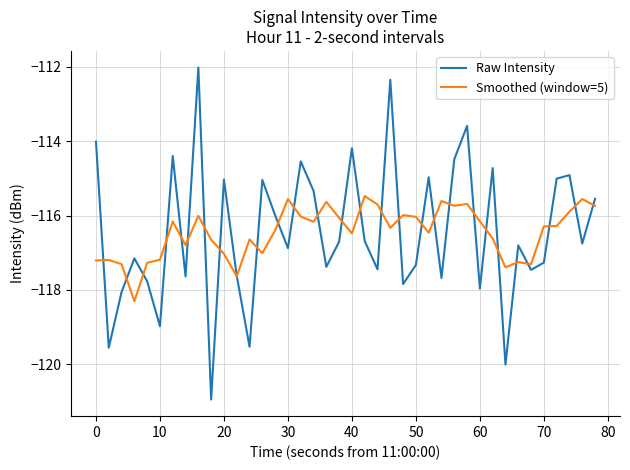

What is the greatest value displayed?

-112.0